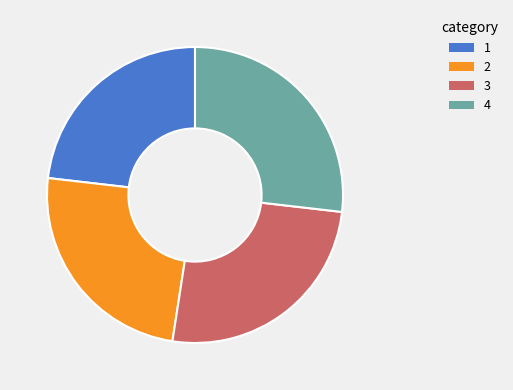

Is there a majority slice in this chart?

No